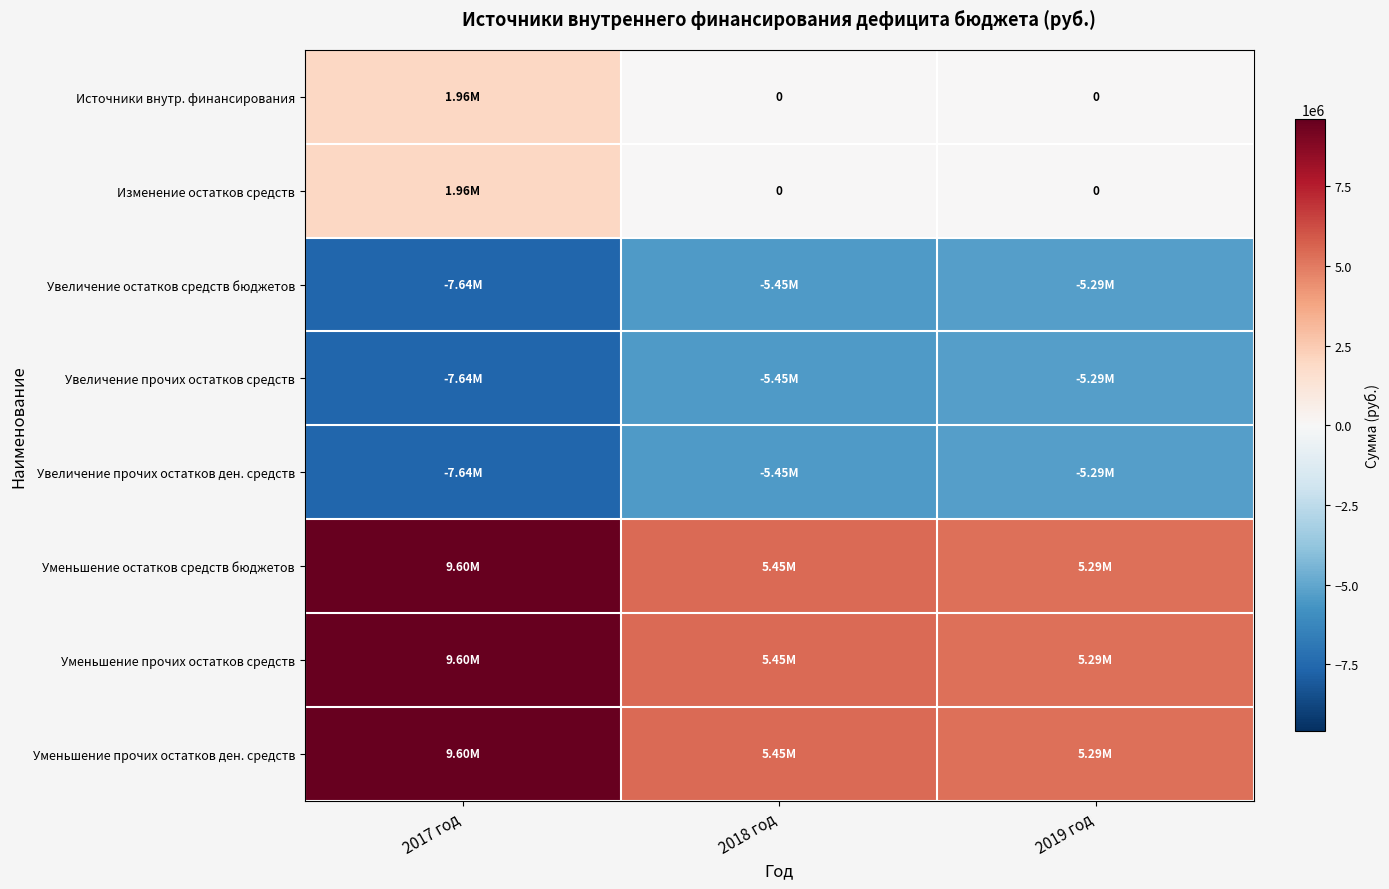

What is the lowest value of the Уменьшение остатков средств бюджетов series?

5293500.0